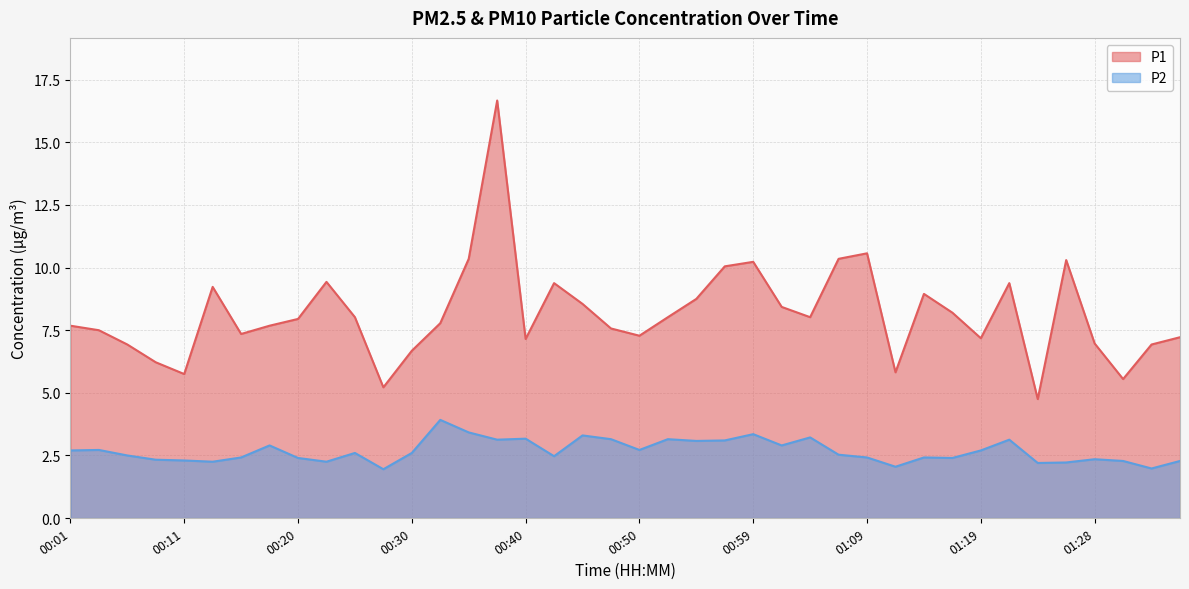

What is the sum of all P1 values?

326.0